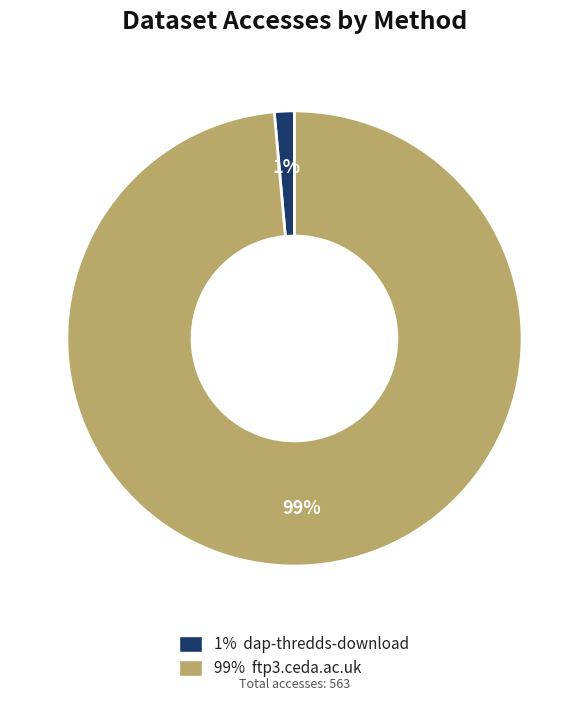

Is there a majority slice in this chart?

Yes